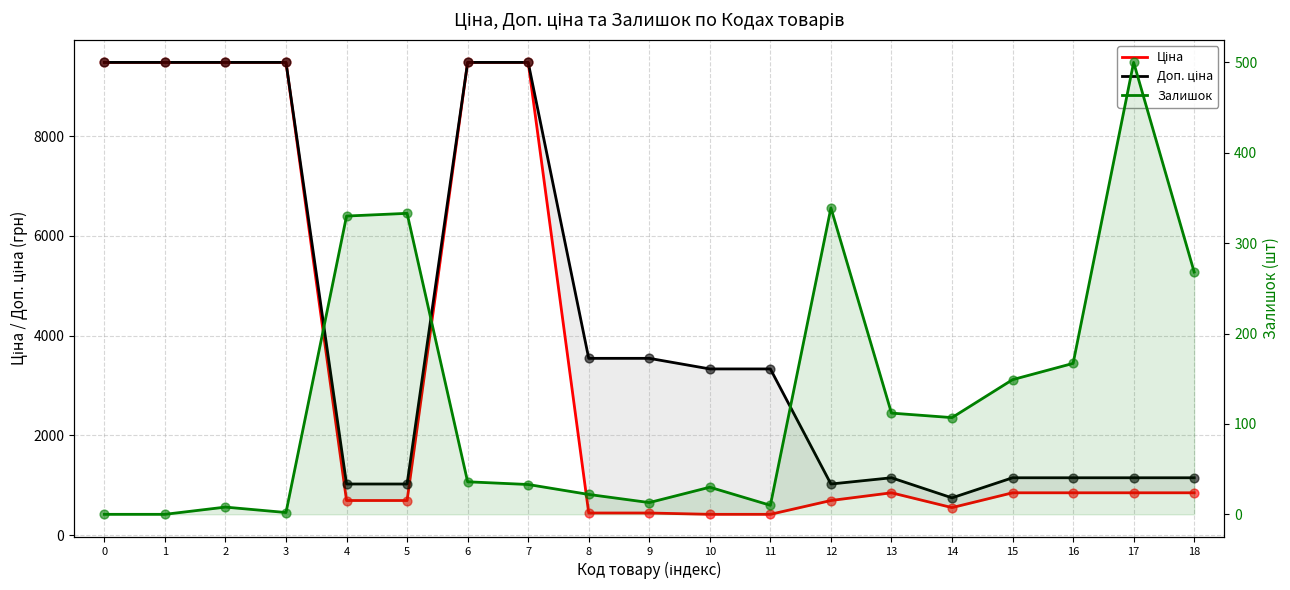

Which series reaches the maximum Y coordinate?

Ціна